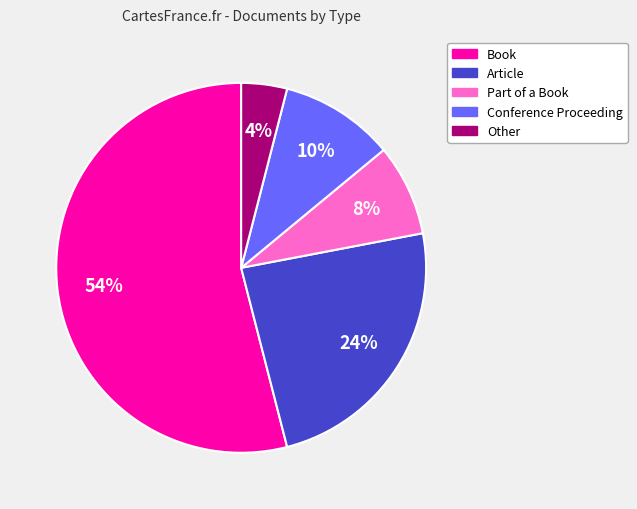

Rank the categories by value from highest to lowest.

Book, Article, Conference Proceeding, Part of a Book, Other